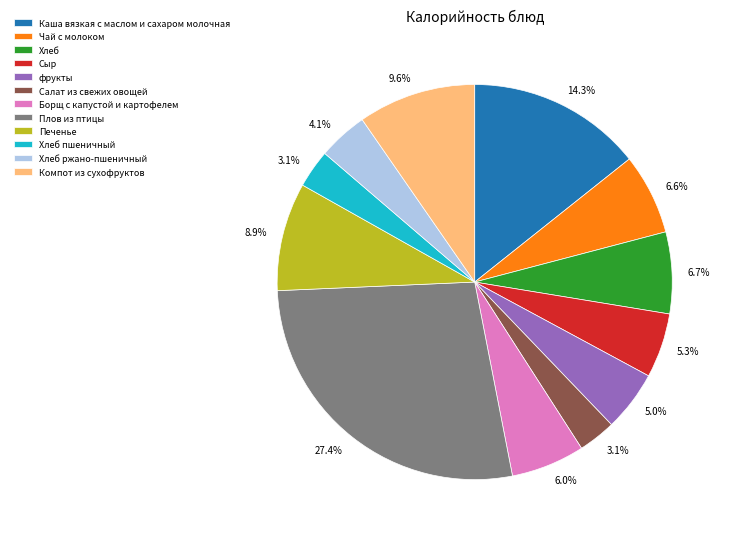

Does any single category account for the majority?

No